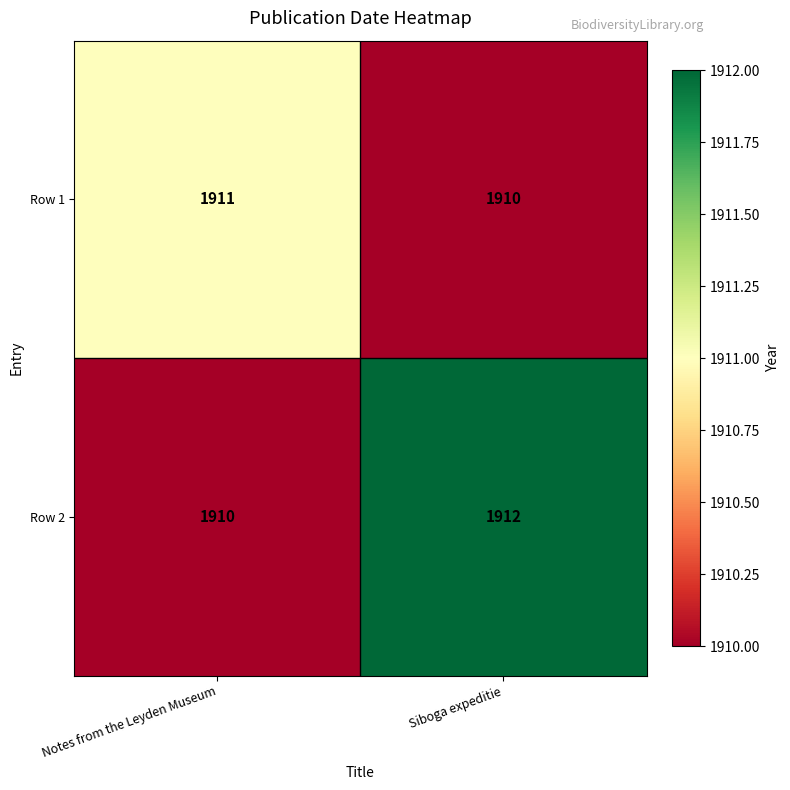

Where is Row 2 nearest to the value 1911?

Notes from the Leyden Museum